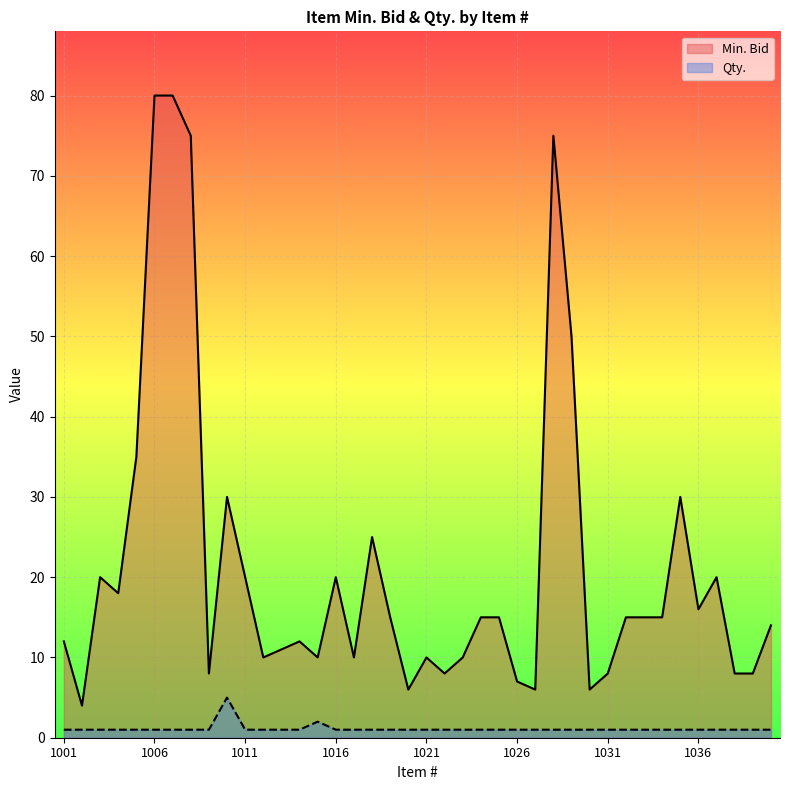

True or false: Min. Bid and Qty. intersect in this chart.

False